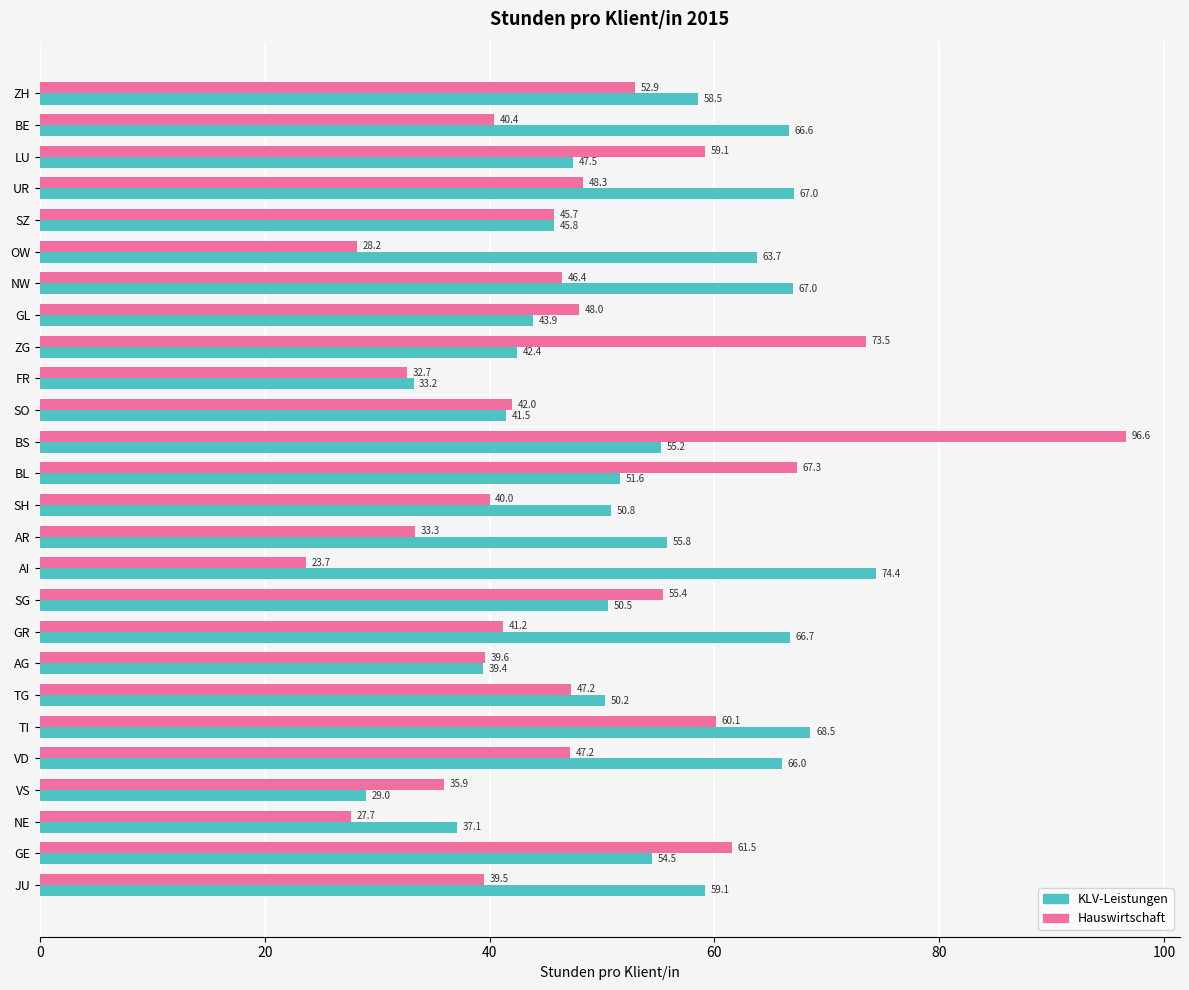

Which series has the widest spread of values?

Hauswirtschaft